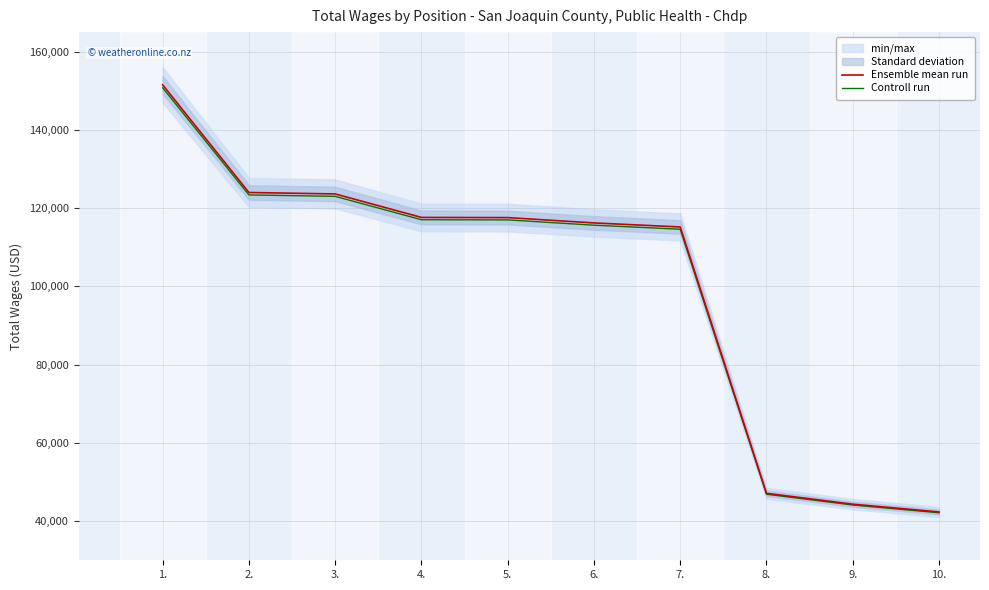

Reading right to left, list all the values displayed in this chart.

Ensemble mean run: 10.=42353.0	9.=44346.0	8.=47114.0	7.=115195.0	6.=116228.0	5.=117589.0	4.=117633.0	3.=123638.0	2.=124005.0	1.=151521.0
Controll run: 10.=42141.2	9.=44124.3	8.=46878.4	7.=114619.0	6.=115646.9	5.=117001.1	4.=117044.8	3.=123019.8	2.=123385.0	1.=150763.4